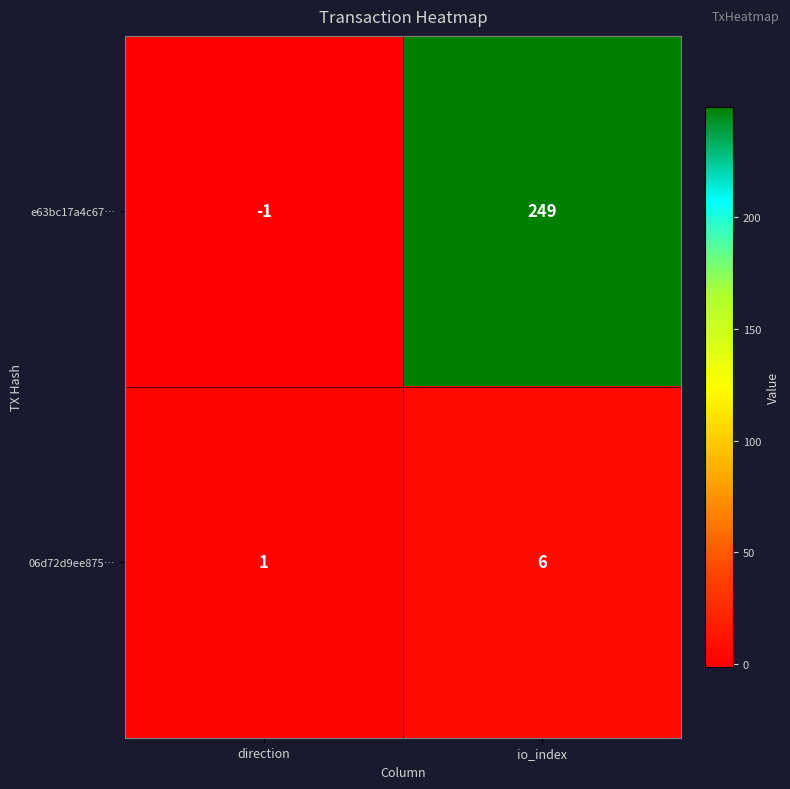

The value of 06d72d9ee875… at direction is 0. True or false?

False